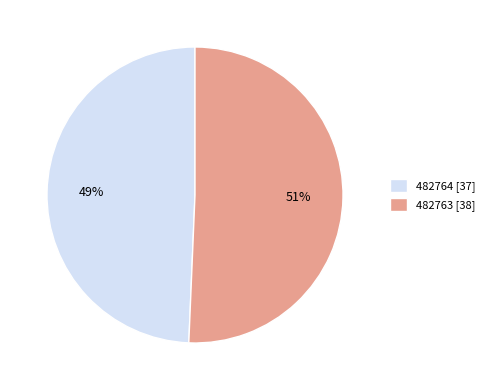

Which slice represents more than half of the pie?

482763